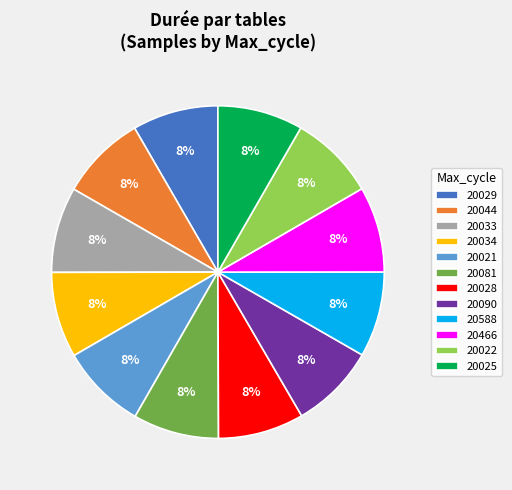

What is the ratio of the value at 20081 to the value at 20034?

1.0